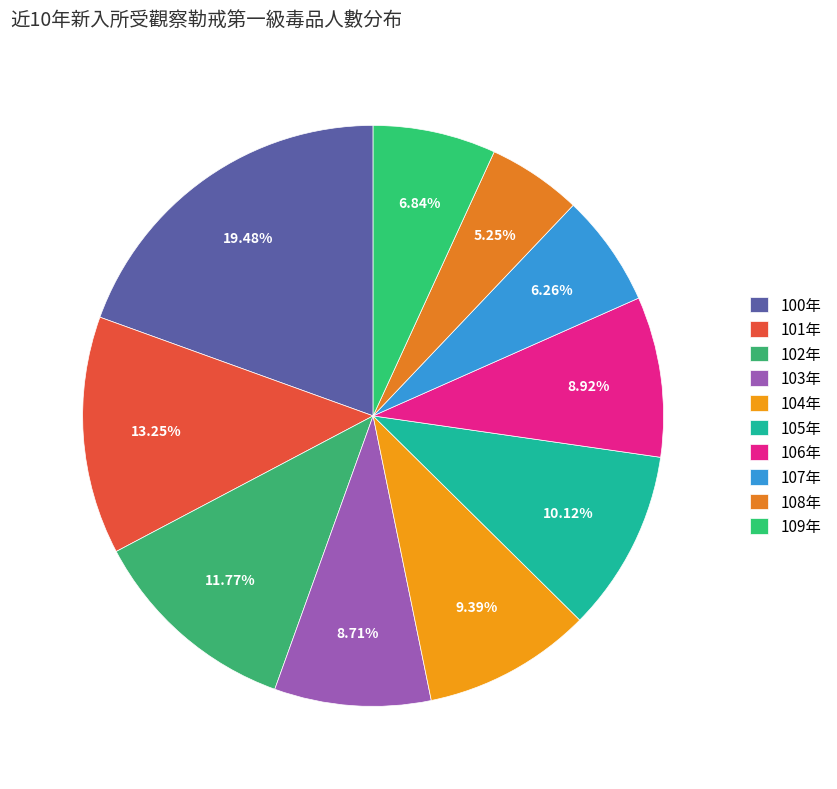

How many segments does this pie chart have?

10